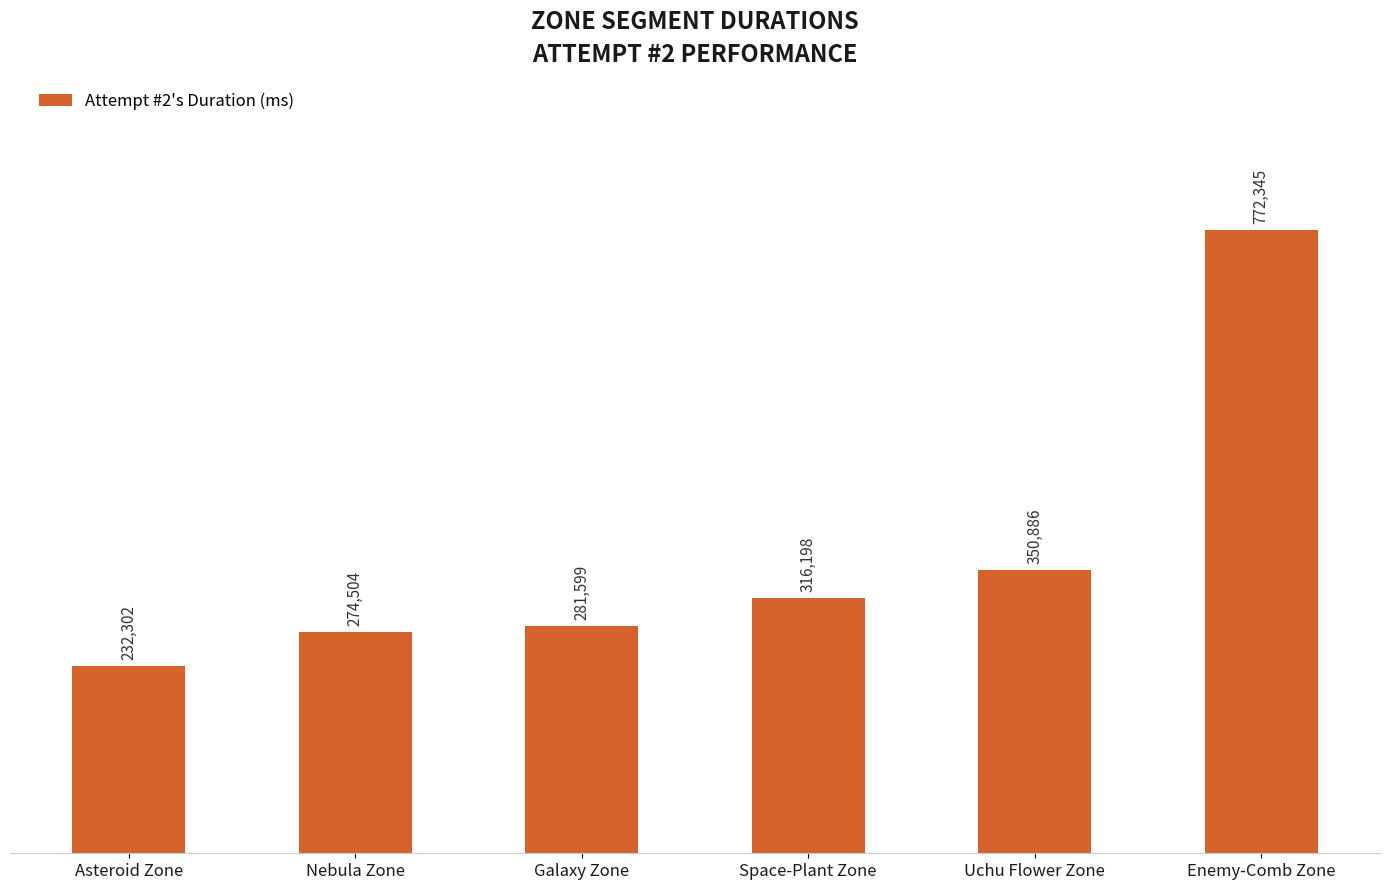

Read the value at Enemy-Comb Zone, to the nearest 100.

772300